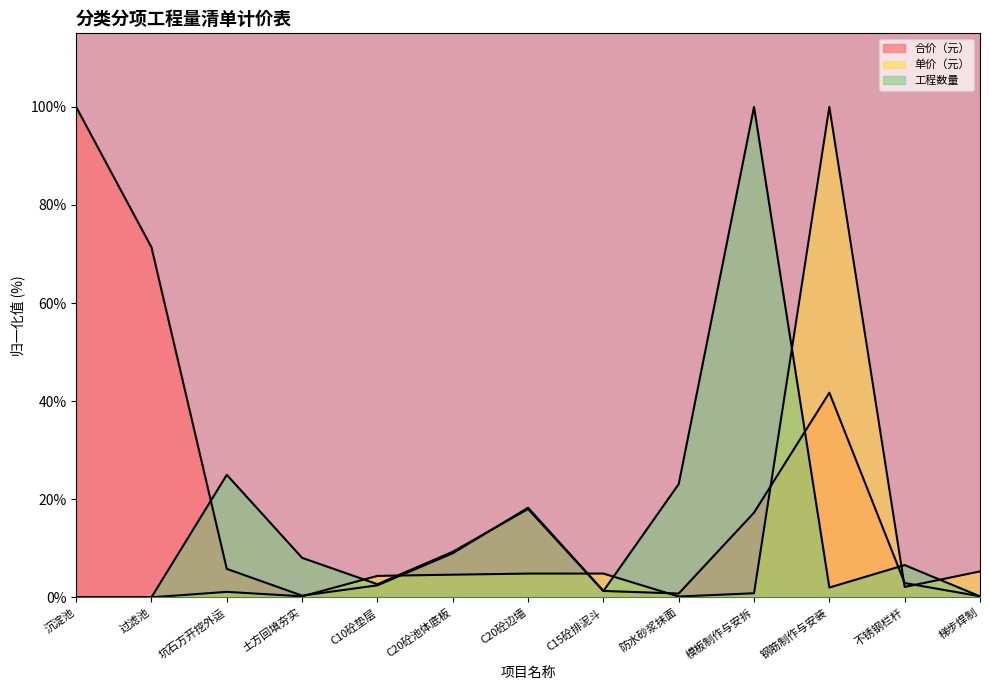

Is it true that 工程数量 equals 6.6 at 不锈钢栏杆?

True